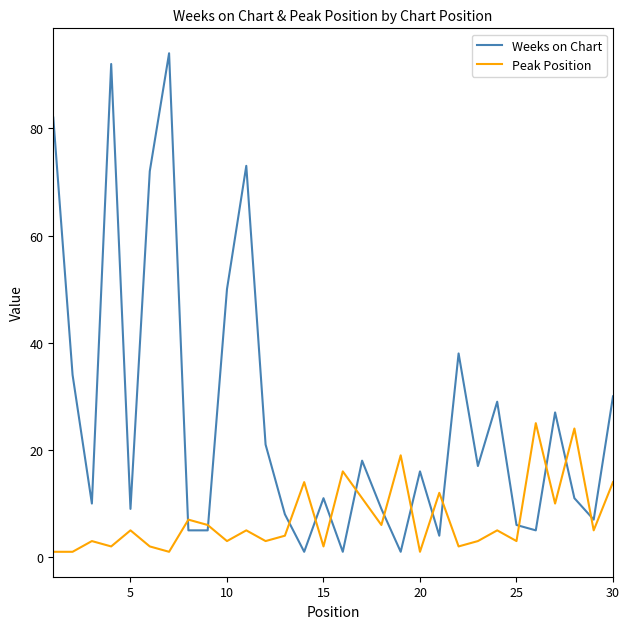

Rank the series by their average value, from highest to lowest.

Weeks on Chart, Peak Position